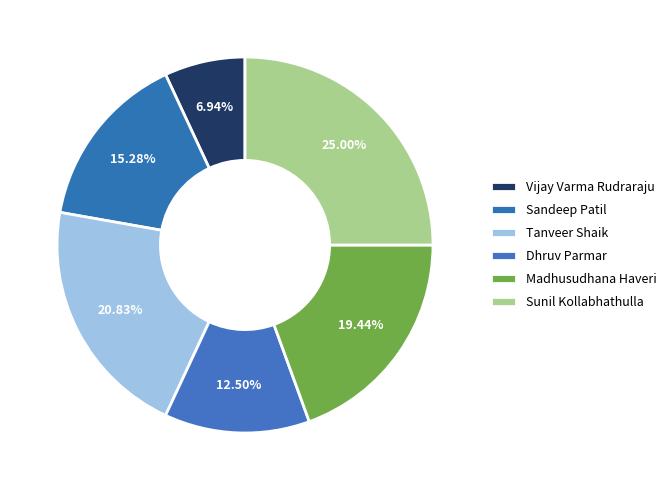

The Sunil Kollabhathulla slice represents 25% of the pie. True or false?

True